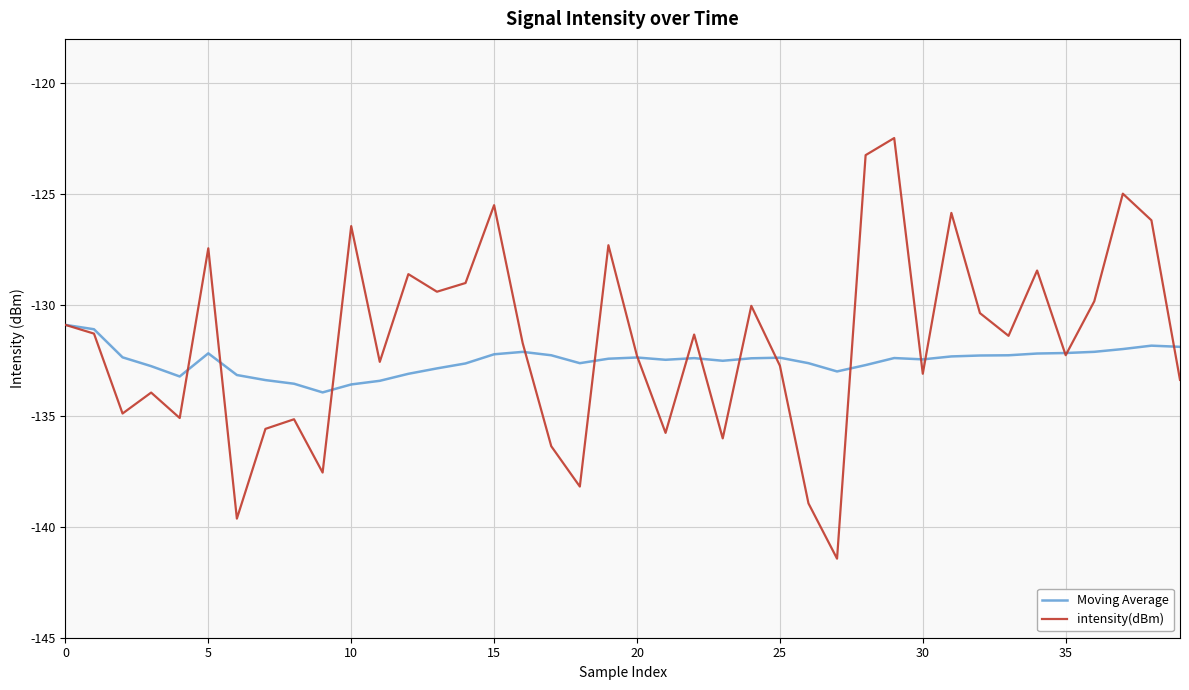

After their last crossing, which series has the higher values: Moving Average or intensity(dBm)?

Moving Average